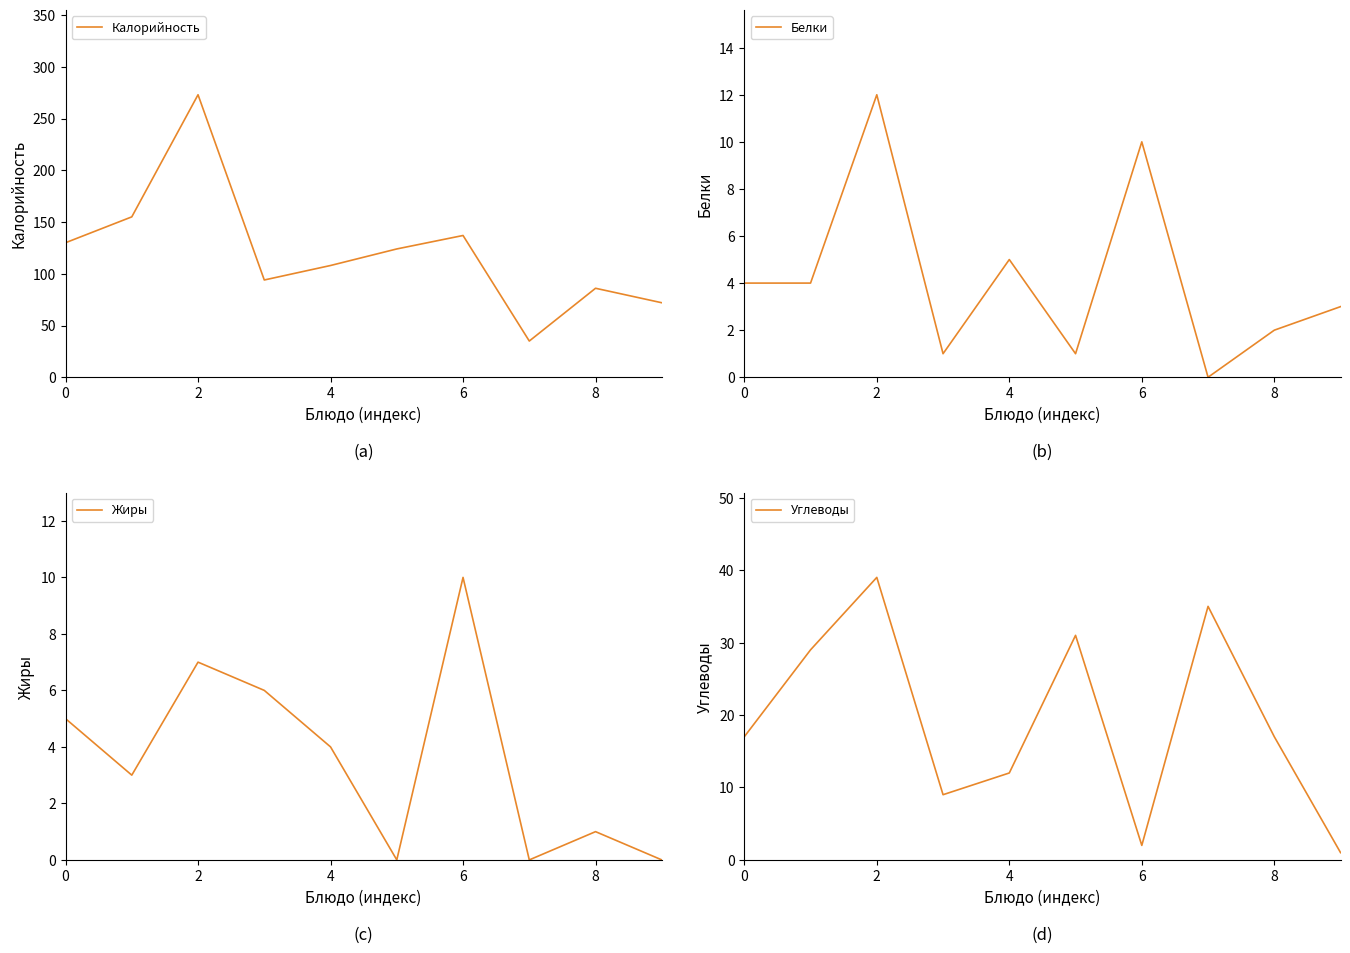

True or false: Калорийность and Жиры intersect in this chart.

False